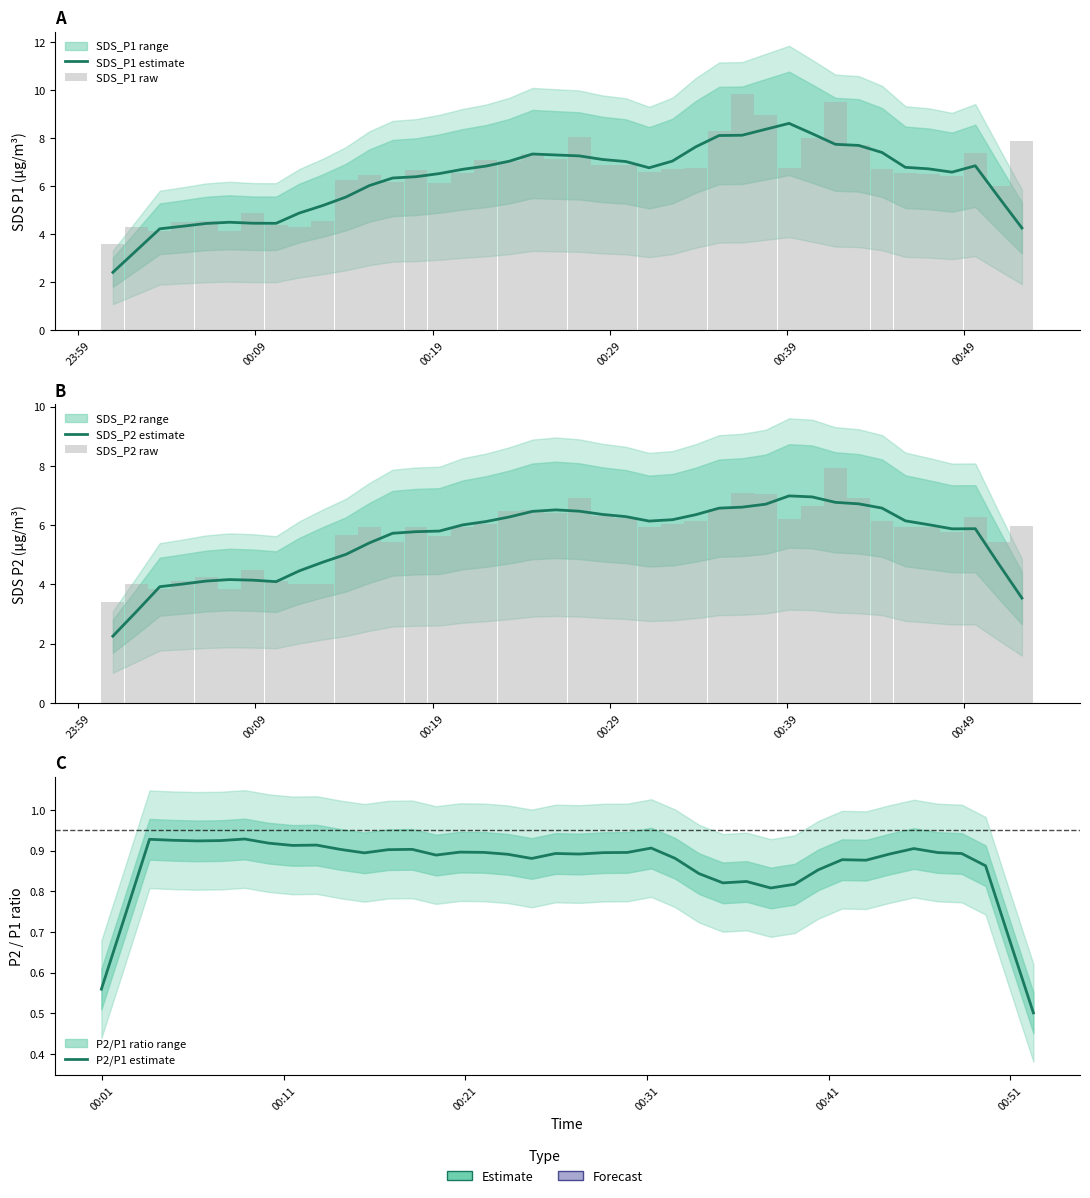

What is the difference between the maximum and minimum values in the SDS_P1 raw series?

6.2